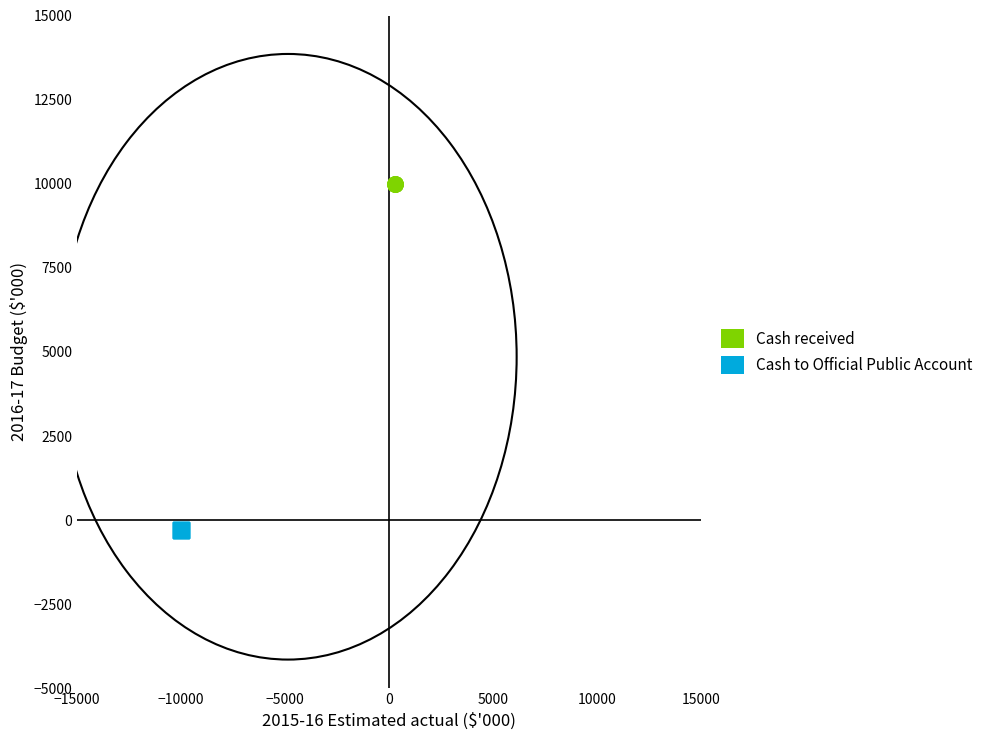

Which series contains the highest Y value?

Cash received